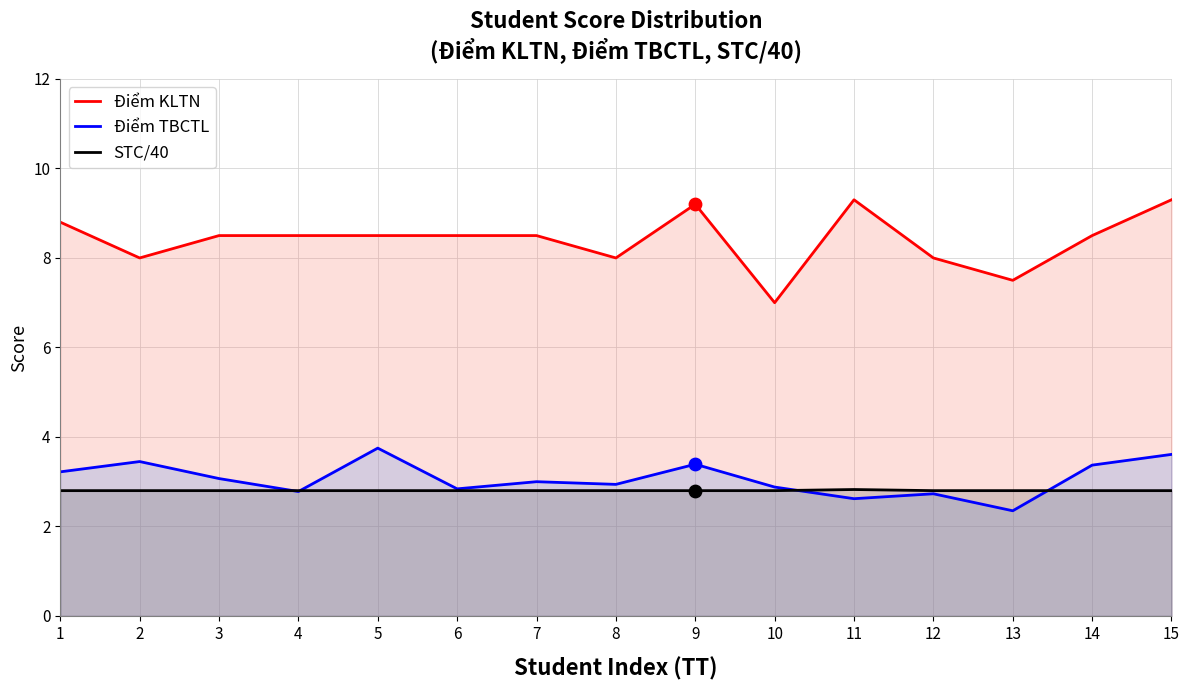

At how many categories does at least one series exceed 8?

10